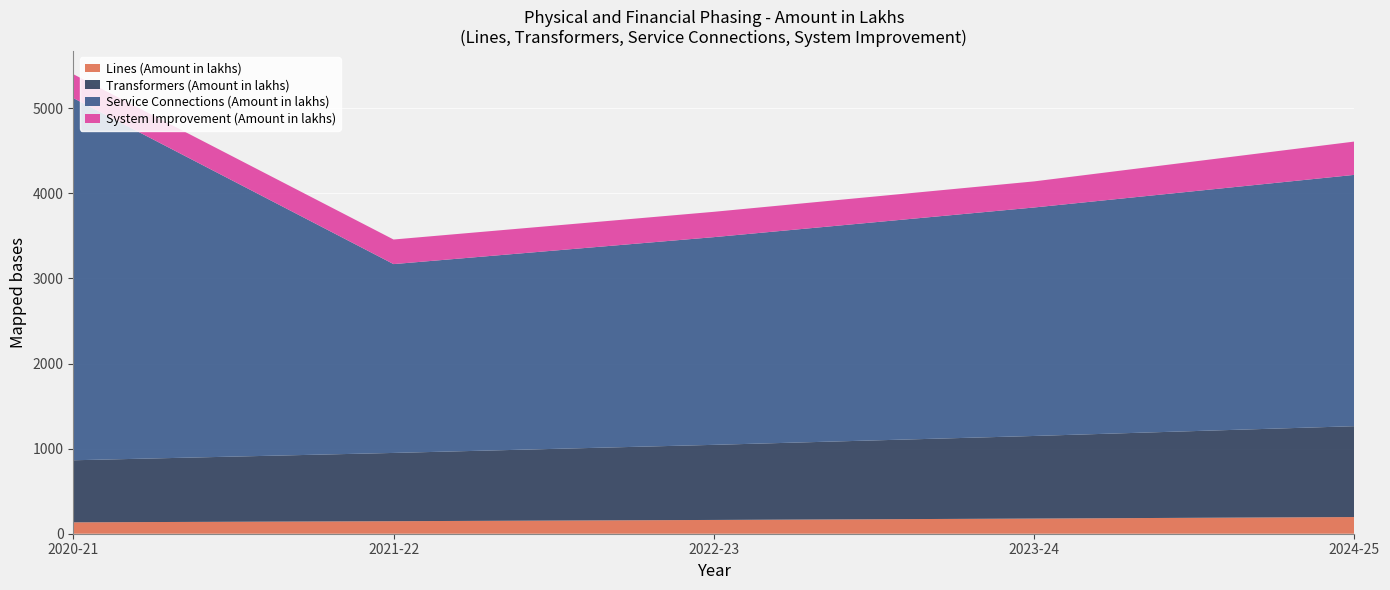

Reading right to left, extract all data points from this chart.

Lines (Amount in lakhs): 196.0	178.2	162.0	147.2	133.8
Transformers (Amount in lakhs): 1067.6	970.6	882.3	802.1	729.2
Service Connections (Amount in lakhs): 2953.0	2684.5	2440.5	2218.6	4256.0
System Improvement (Amount in lakhs): 391.4	306.6	297.7	289.0	280.6